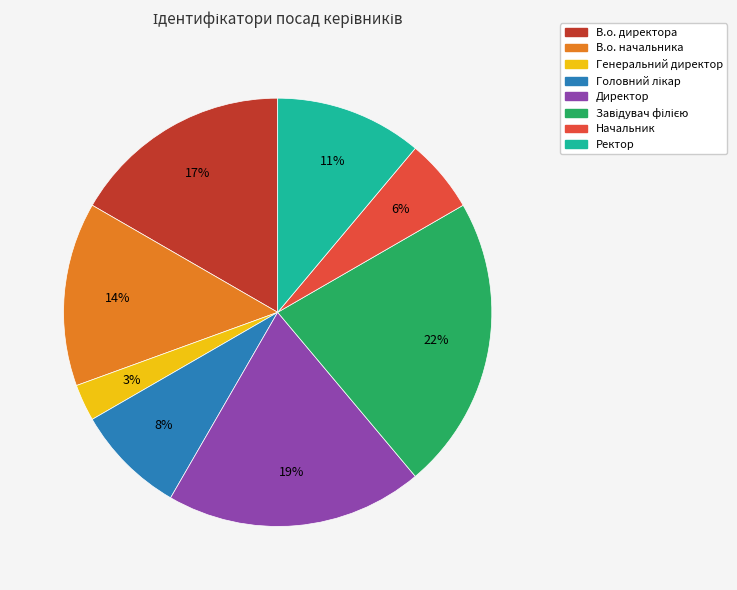

Do В.о. директора and В.о. начальника together represent more than half of the pie?

No